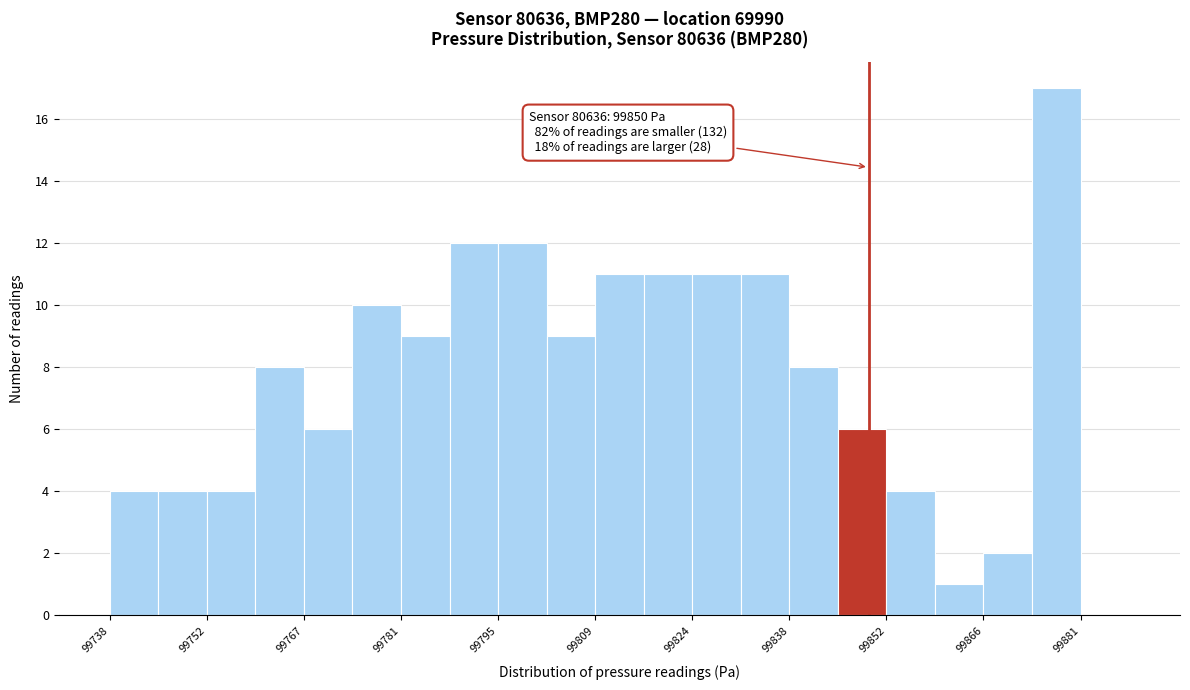

Read against the x-axis, roughly where is the centre of the tallest bar?

99878